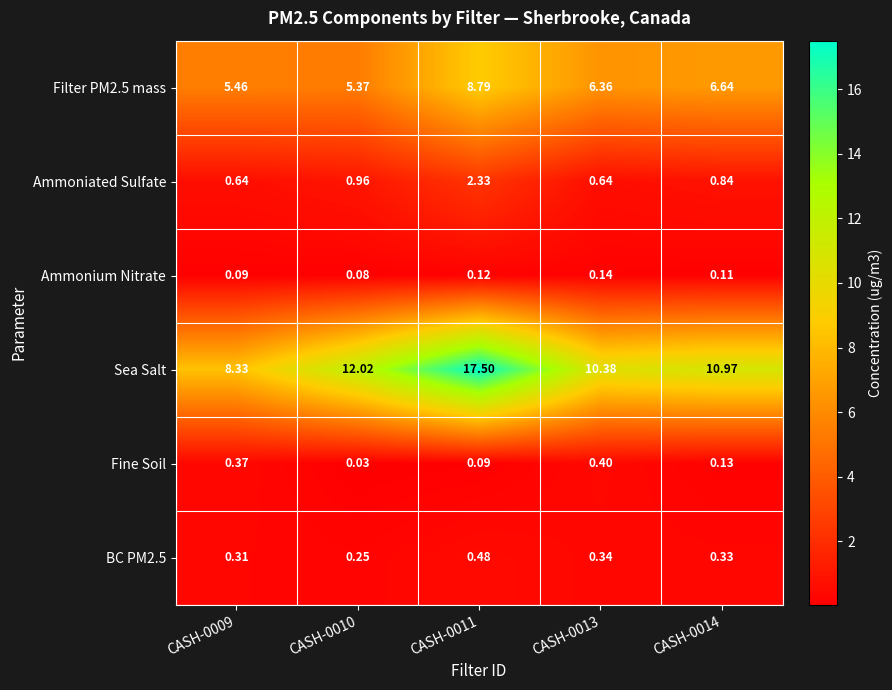

Is the value of Fine Soil at CASH-0013 greater than the value of Sea Salt at CASH-0013?

No